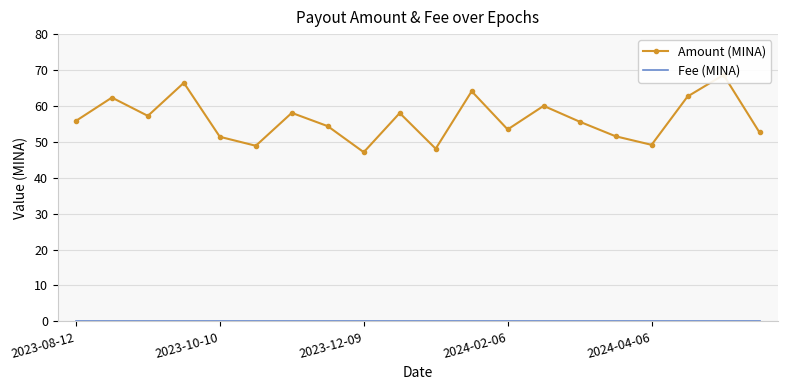

Which series has the largest total across all categories?

Amount (MINA)